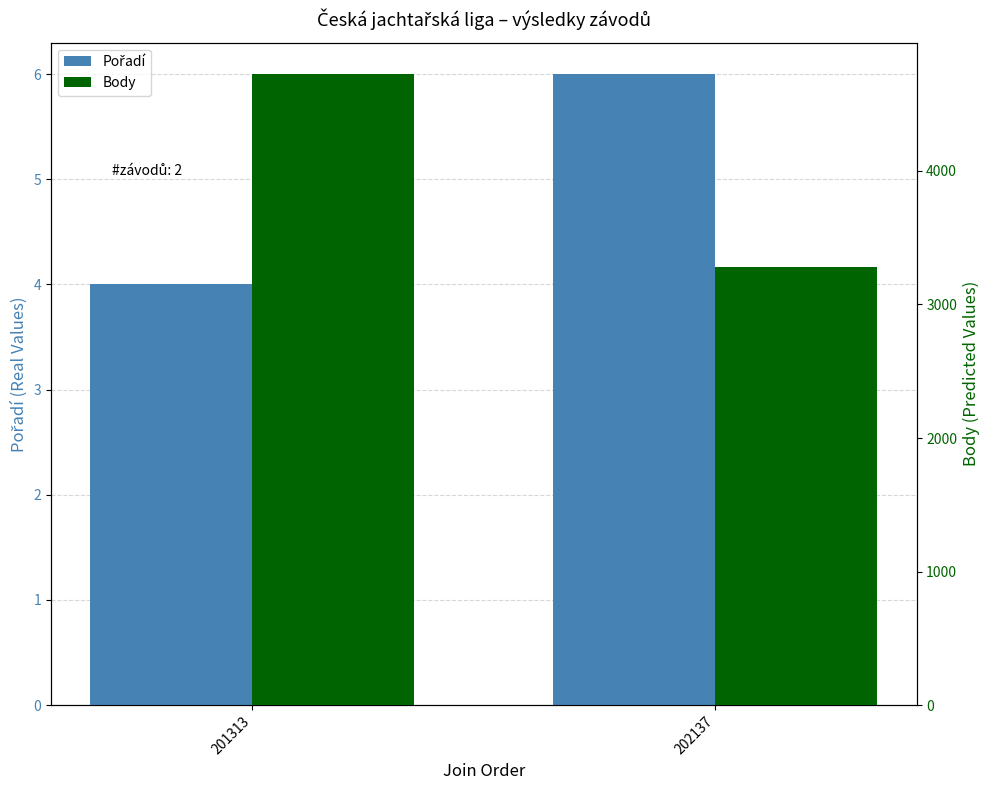

Reading left to right, what are all the values shown in this chart?

Pořadí: 201313=4	202137=6
Body: 201313=4725	202137=3283